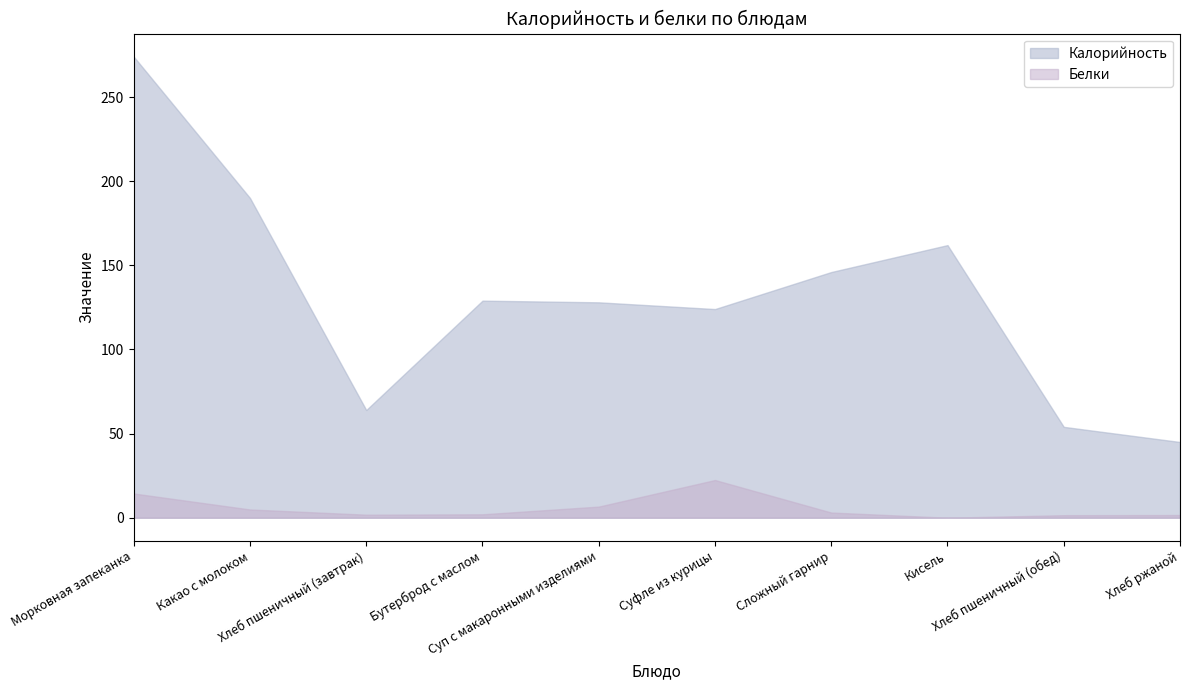

What is the maximum value shown in the chart?

274.0